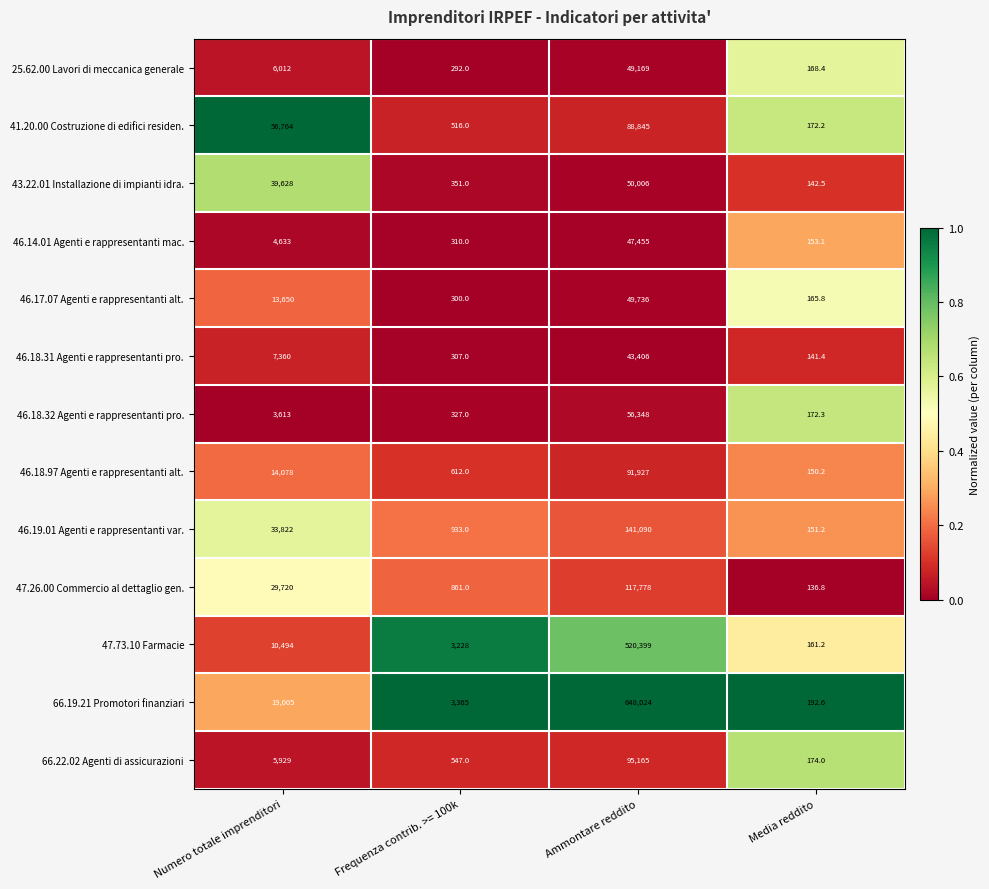

What is the sum of the 47.73.10 Farmacie values at Frequenza contrib. >= 100k and Media reddito?

3389.2